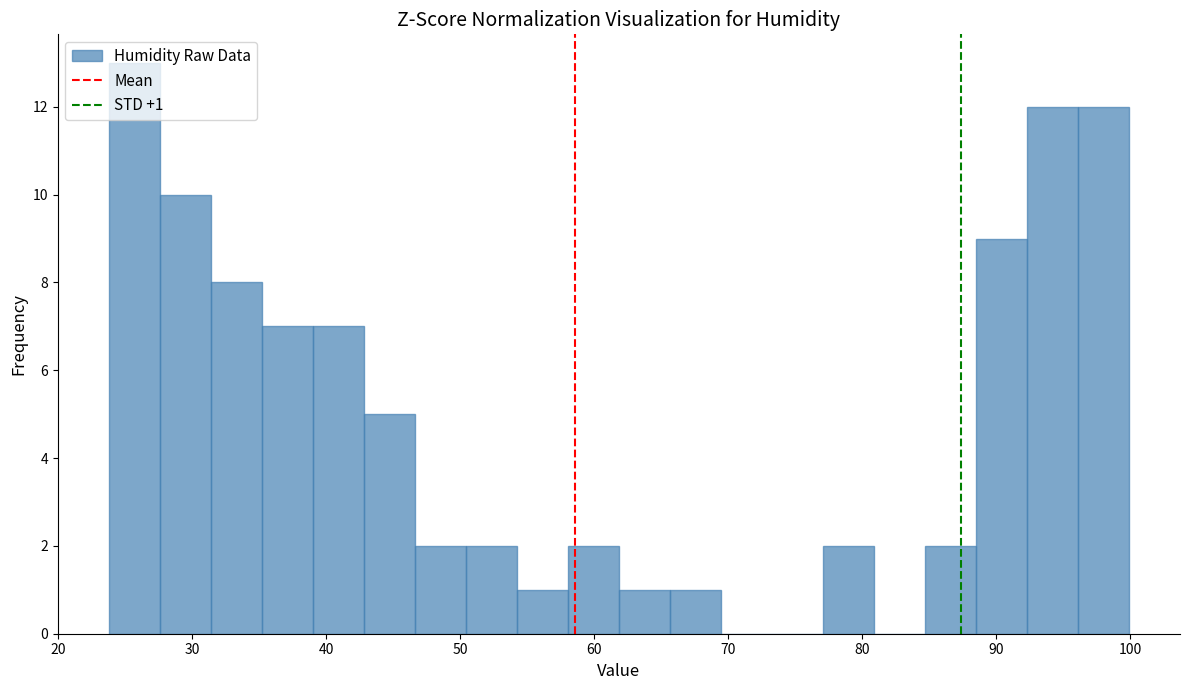

Read against the x-axis, roughly where is the centre of the tallest bar?

26